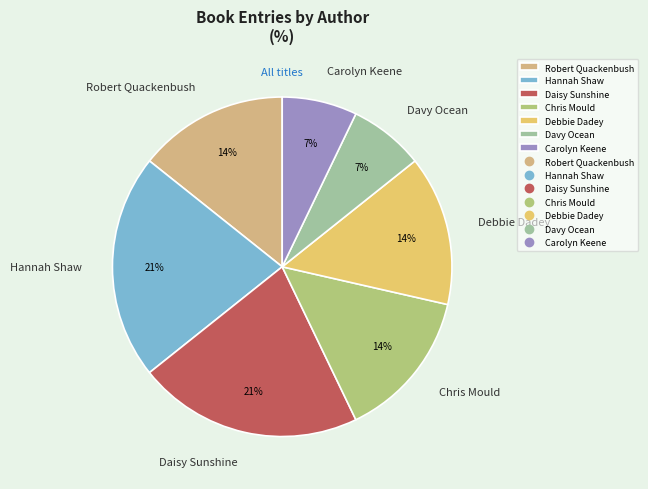

To the nearest percent, what is the difference between the largest and smallest slice percentages?

14%